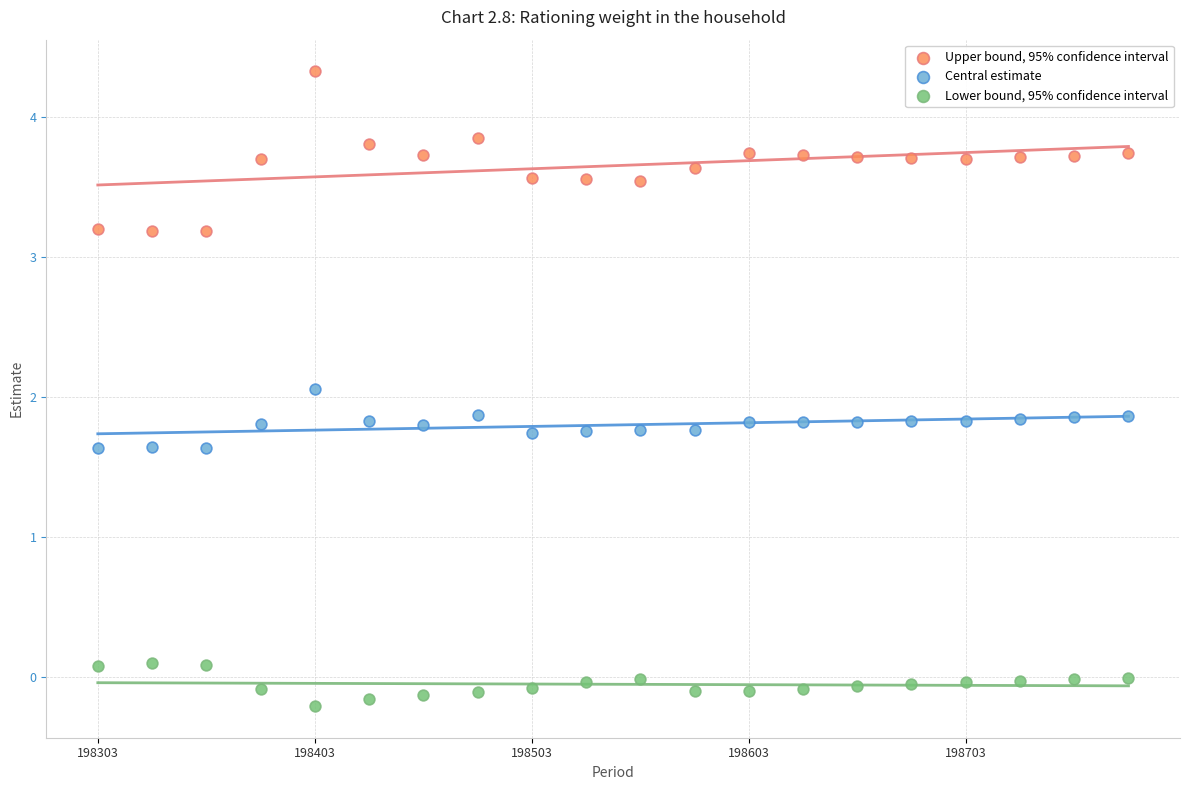

Which series contains the lowest Y value?

Lower bound, 95% confidence interval